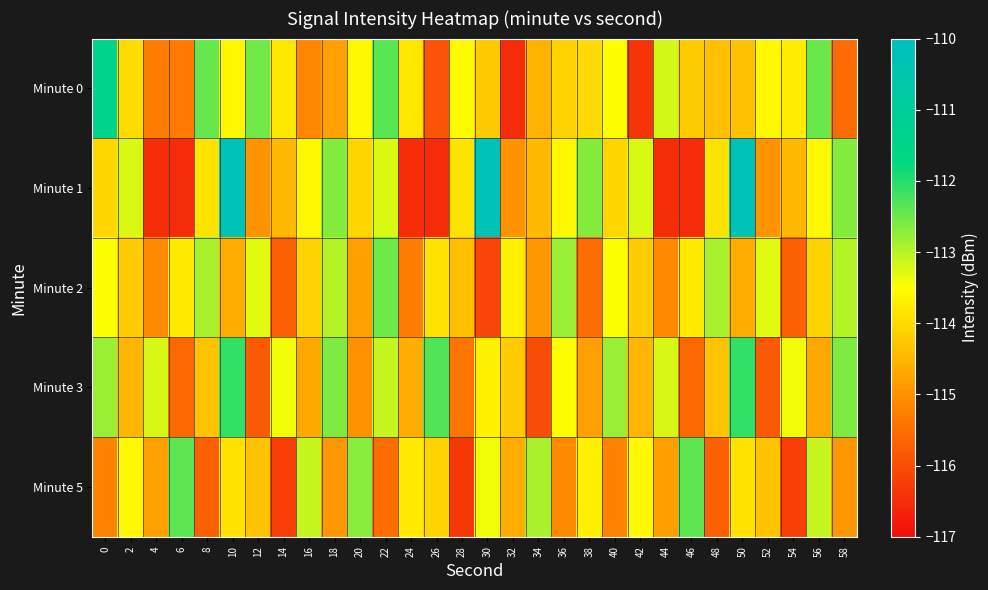

List the series in order of their peak value, highest first.

Minute 1, Minute 0, Minute 3, Minute 5, Minute 2